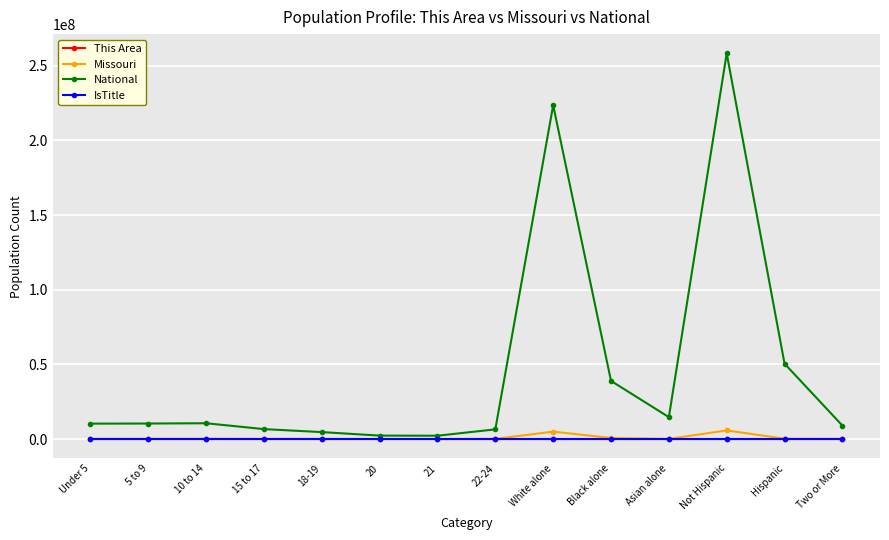

Between 10 to 14 and White alone, which series saw the biggest shift?

National